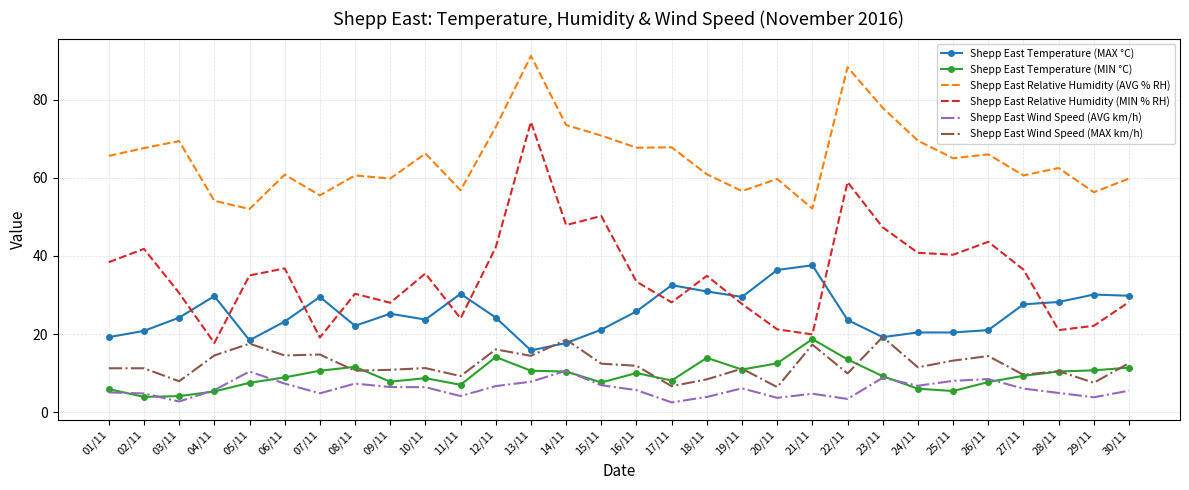

Which series has the largest total across all categories?

Shepp East Relative Humidity (AVG % RH)